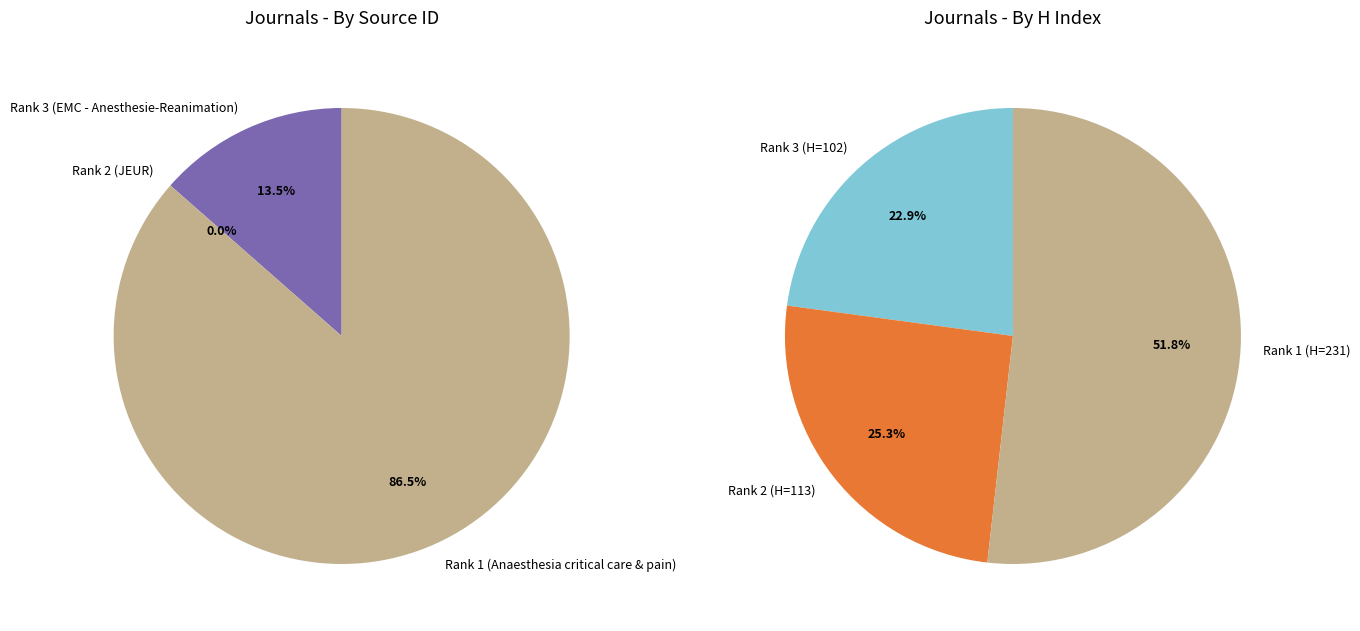

What percentage is the Rank 3 (EMC - Anesthesie-Reanimation) slice, to the nearest percent?

14%